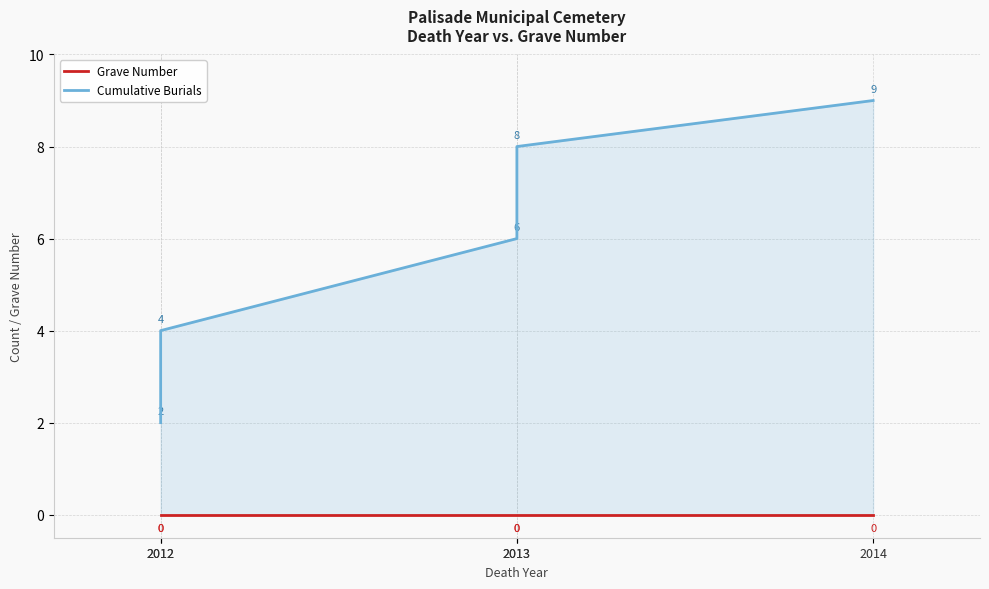

Rank the series by their maximum value, from lowest to highest.

Grave Number, Cumulative Burials